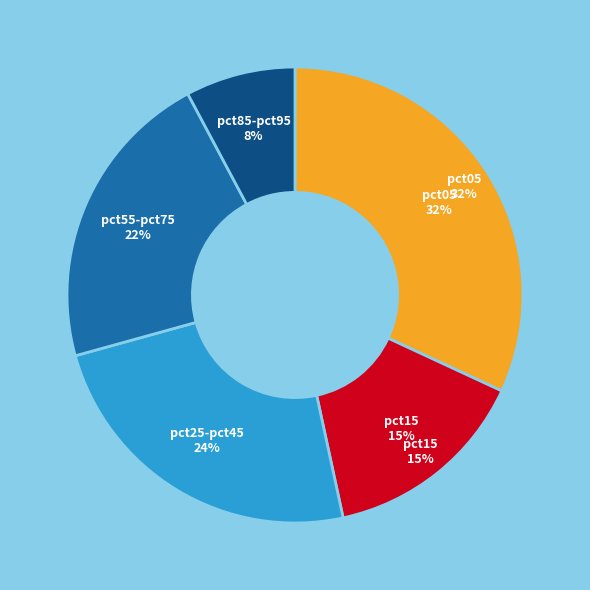

Between pct55 and pct65, which is larger?

pct55